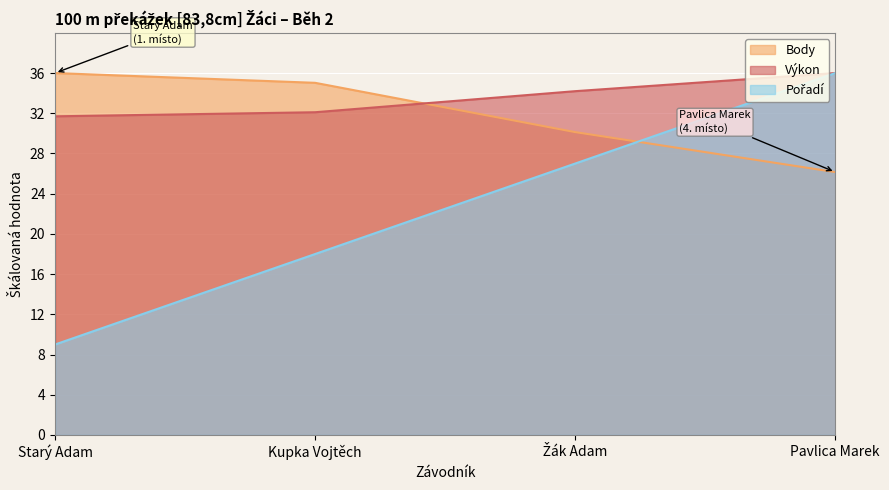

At how many categories does at least one series exceed 31?

4